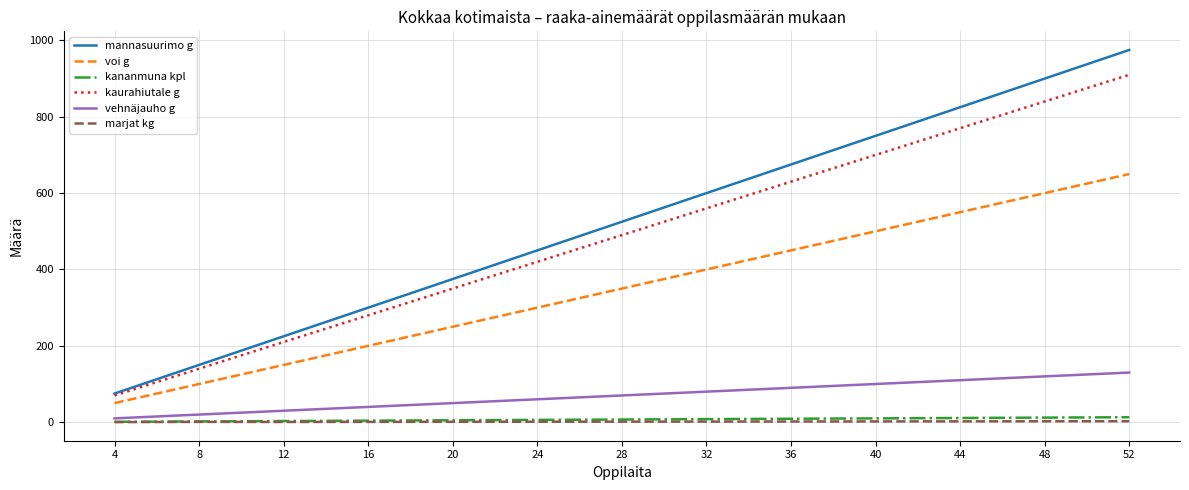

Is it true that mannasuurimo g equals 675.0 at 36?

True